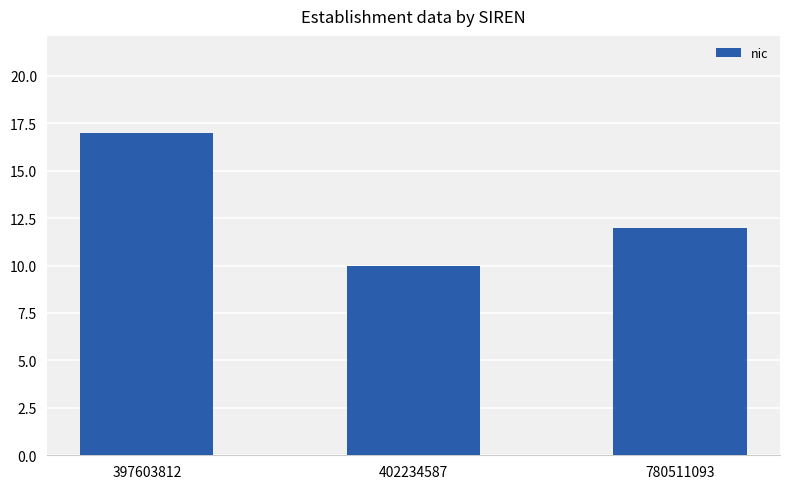

What is the sum of all values?

39